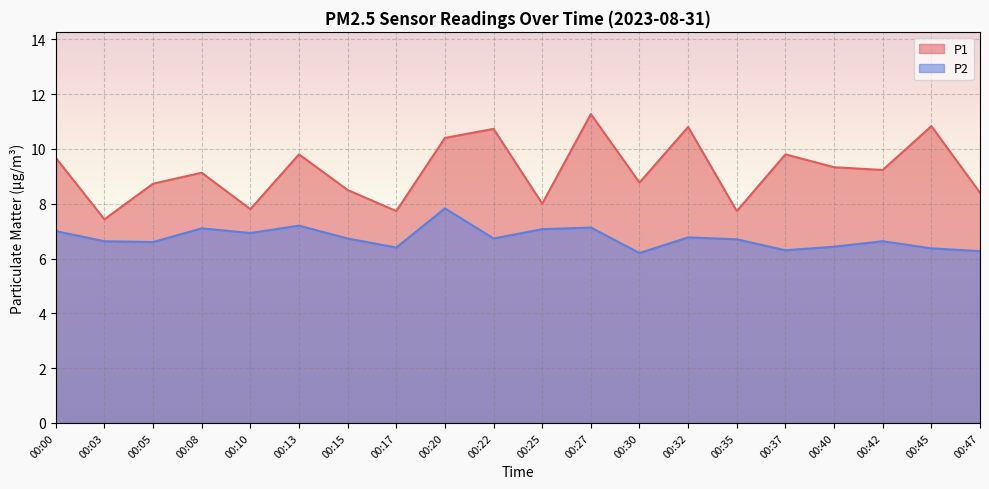

True or false: P1 and P2 intersect in this chart.

False